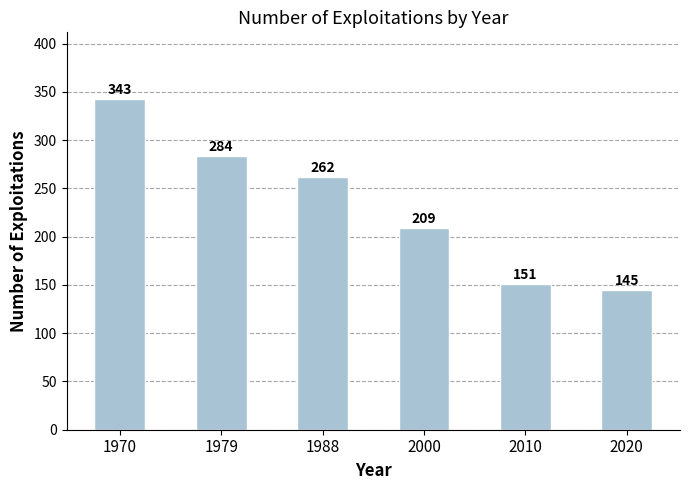

Reading right to left, what are all the values shown in this chart?

145	151	209	262	284	343